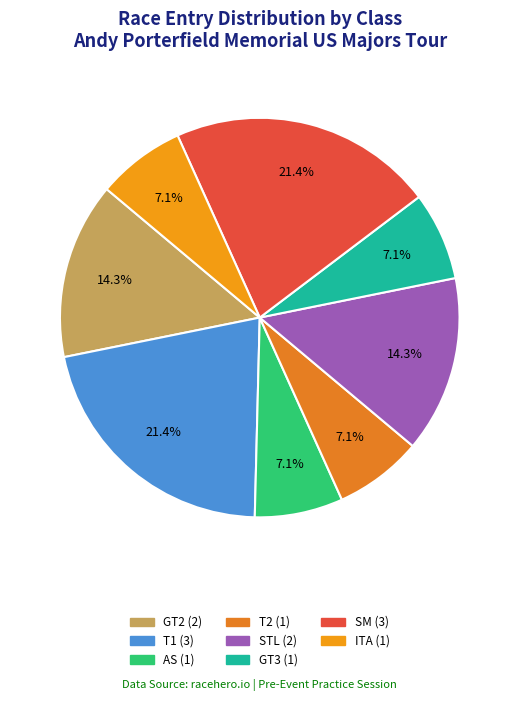

To the nearest percent, what portion does SM represent?

21%